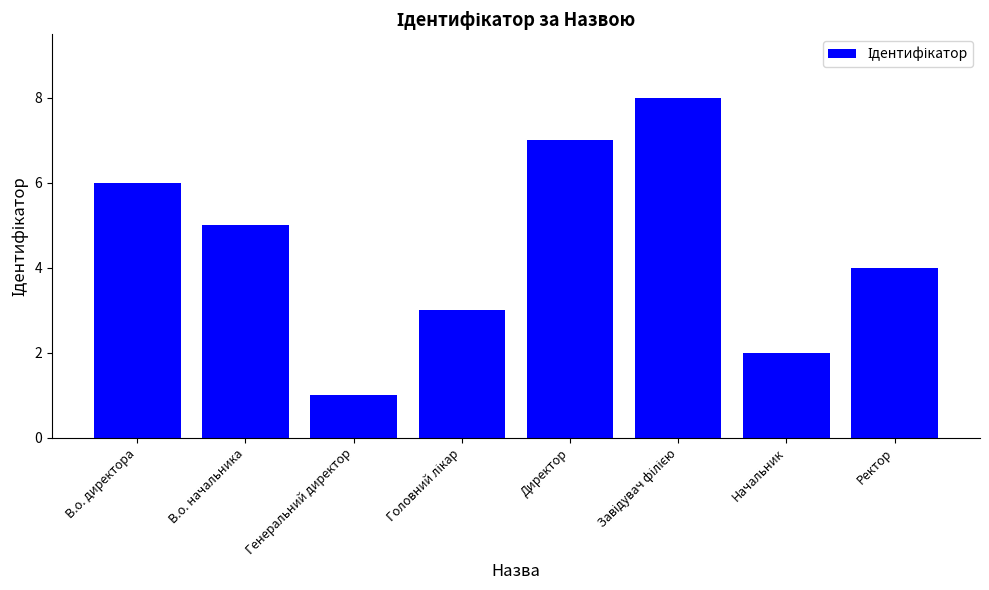

The value at Ректор is 7. True or false?

False